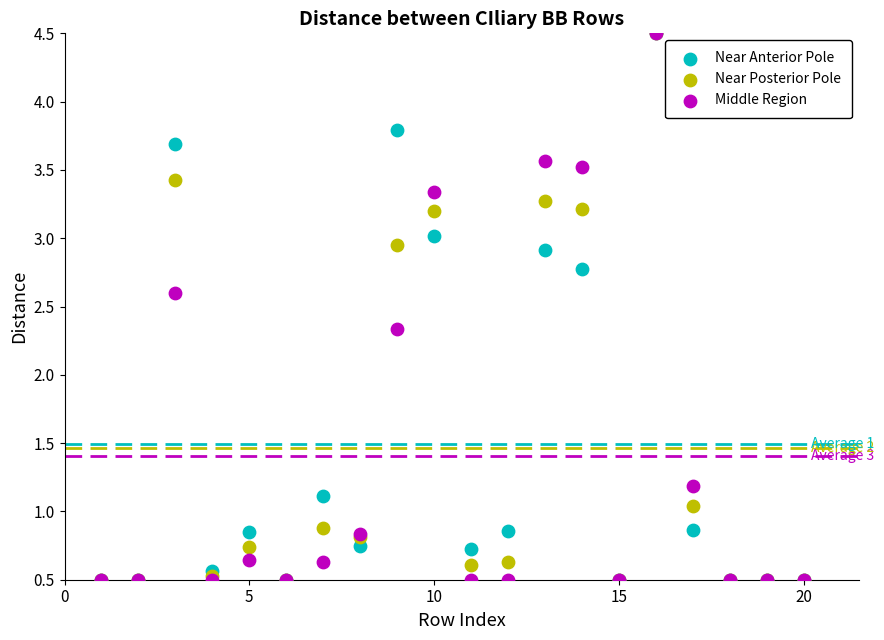

In the Near Anterior Pole series, what Y value is closest to 2?

2.8